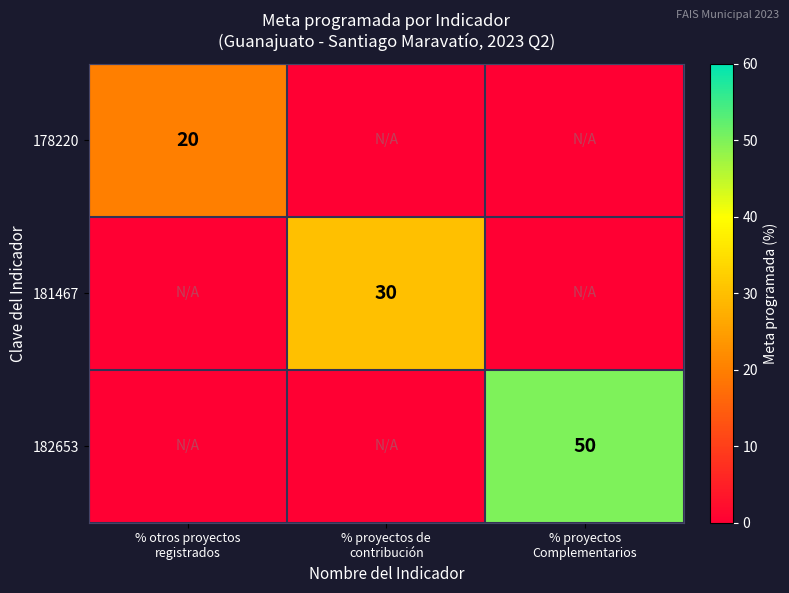

How many values in 182653 are above zero?

1